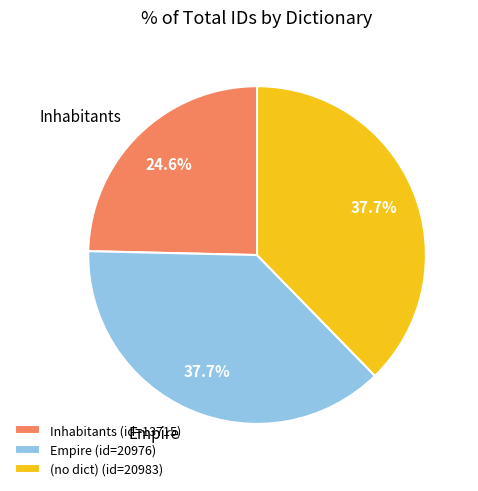

Is there a majority slice in this chart?

No